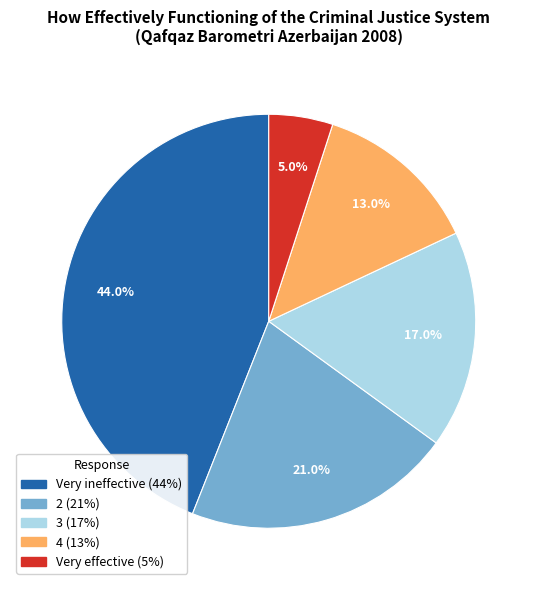

Rank the categories by value from highest to lowest.

Very ineffective, 2, 3, 4, Very effective